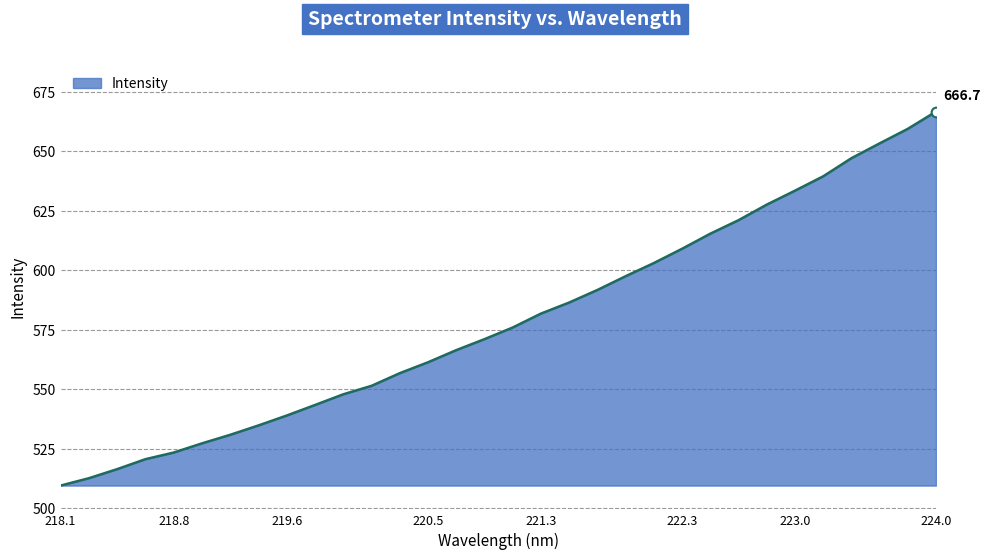

What is the smallest value displayed?

509.5